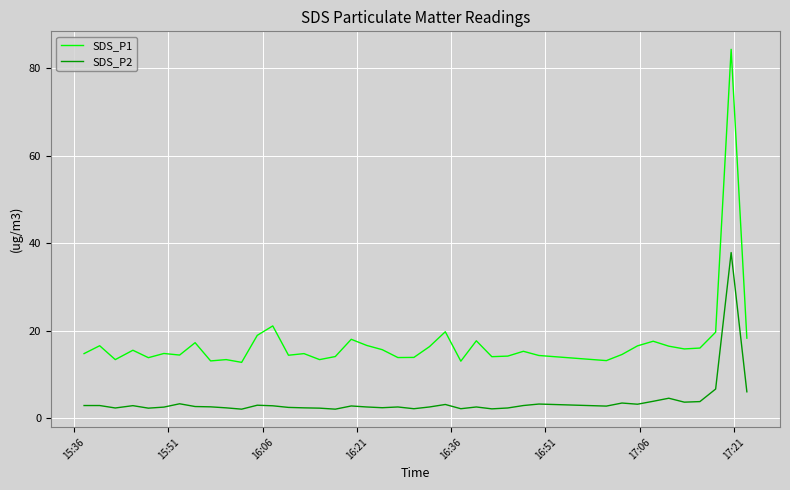

True or false: SDS_P1 and SDS_P2 intersect in this chart.

False